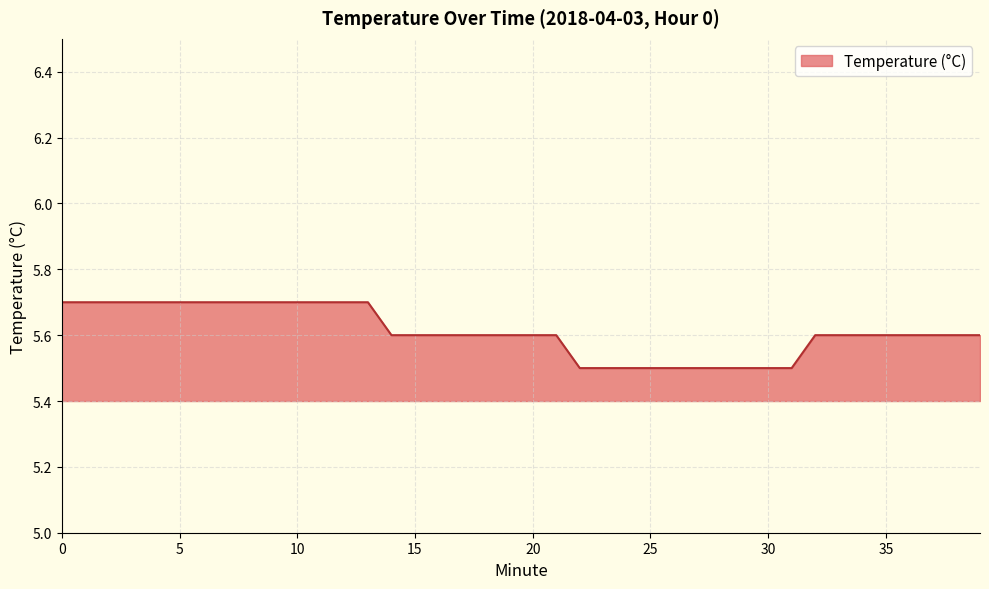

What is the maximum value shown in the chart?

5.7